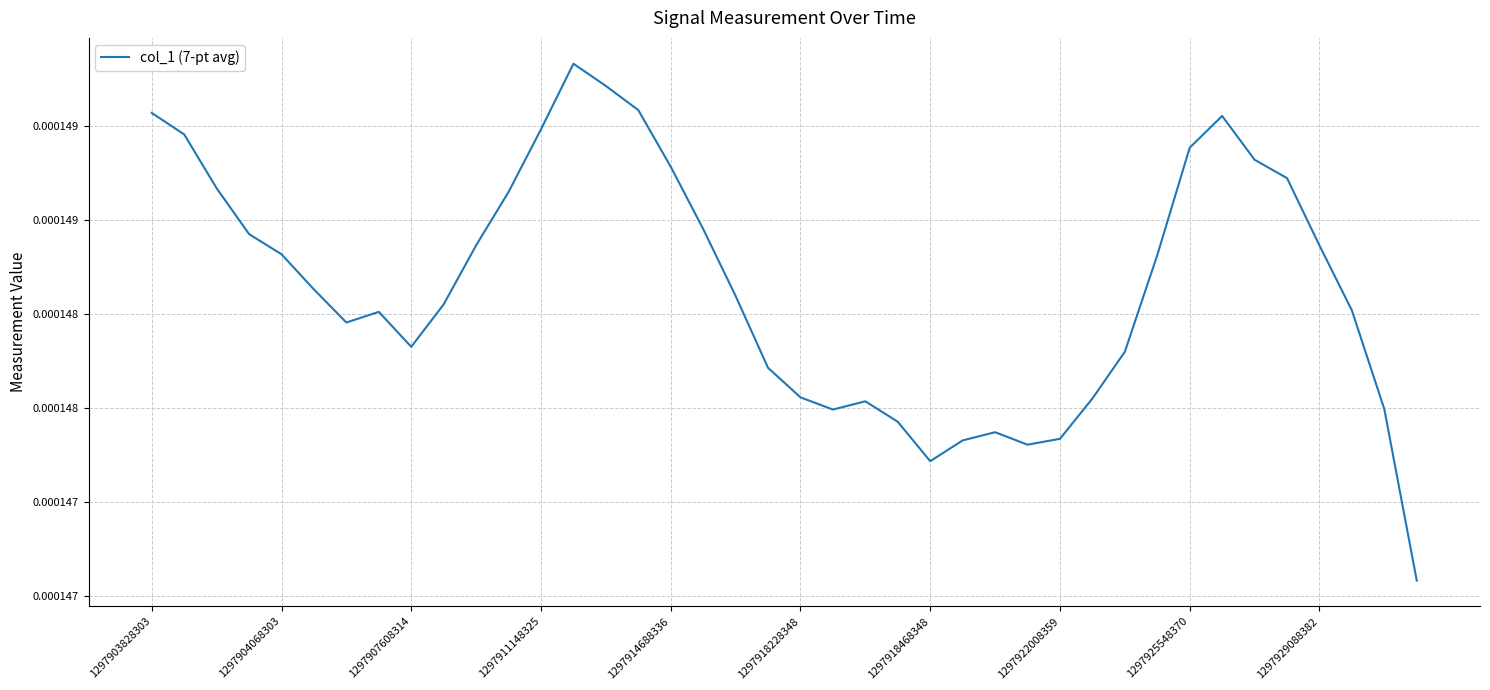

Does the chart have visible grid lines?

Yes